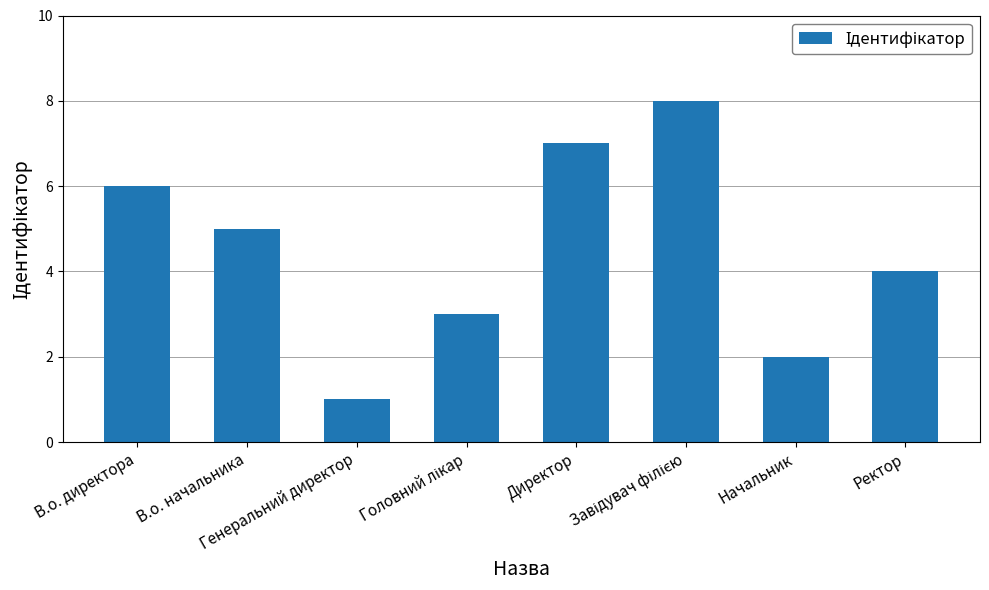

What is the sum of all values?

36